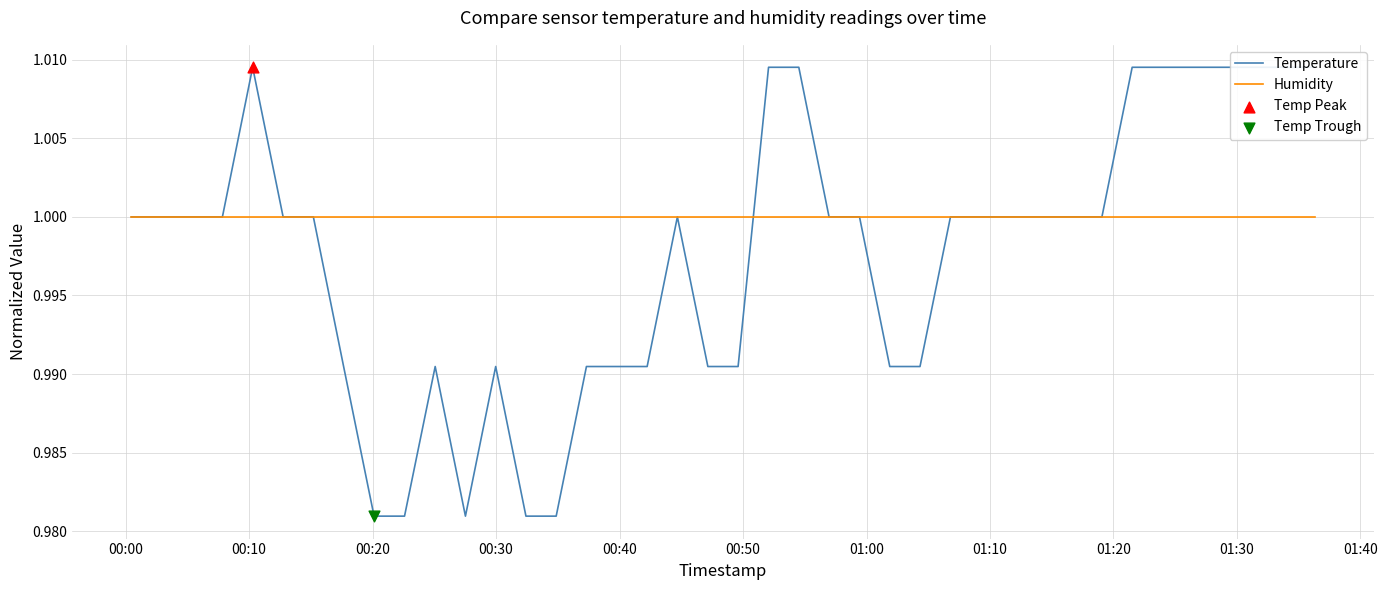

Which series contains the highest Y value?

Temperature